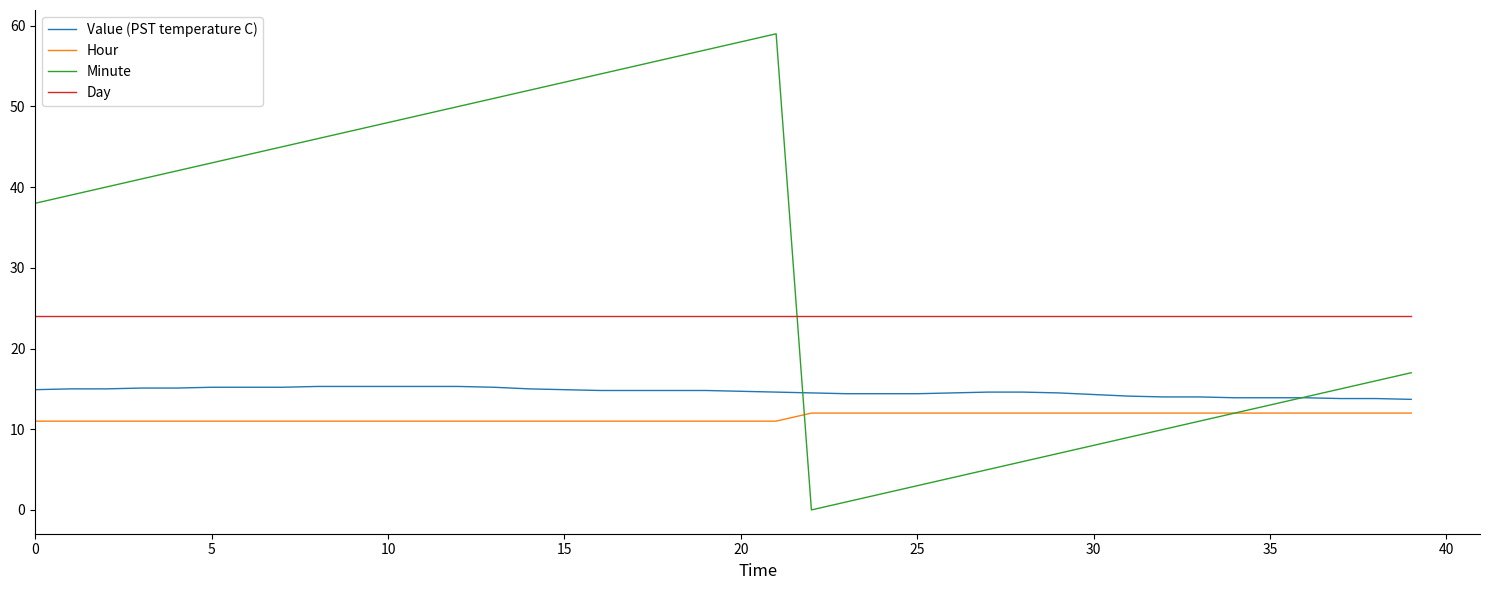

What is the maximum value shown in the chart?

59.0